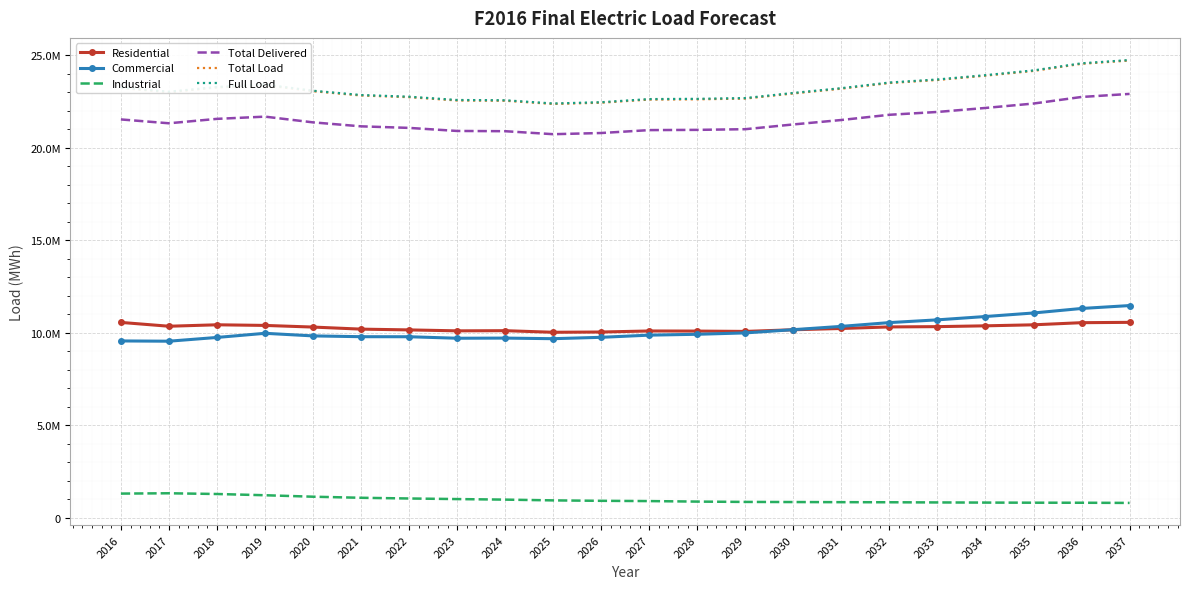

True or false: Full Load and Residential intersect in this chart.

False